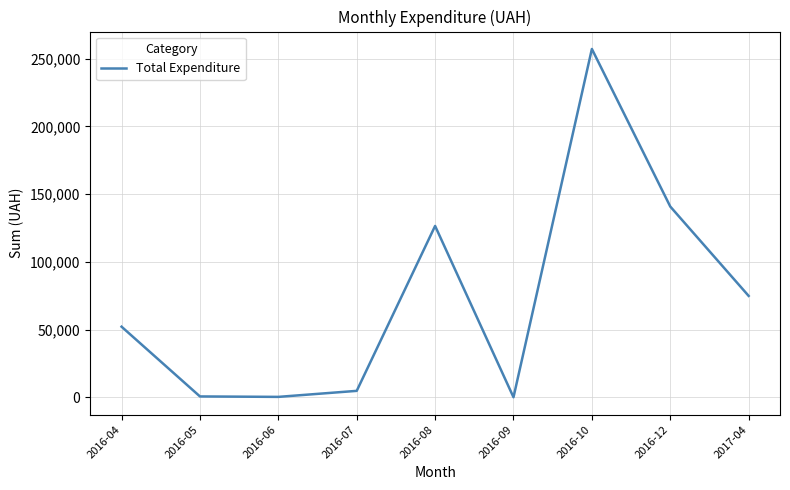

Which category has the highest value across all series?

2016-10